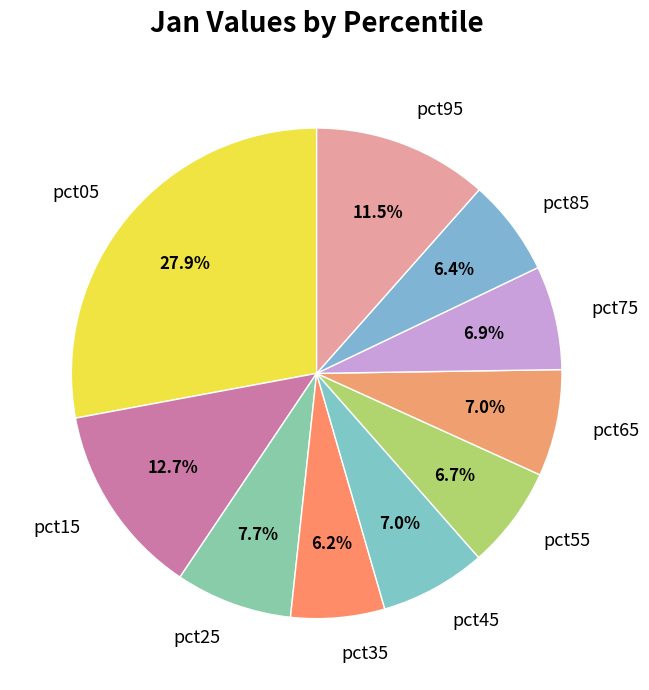

Does pct45 account for over 50% of the chart?

No